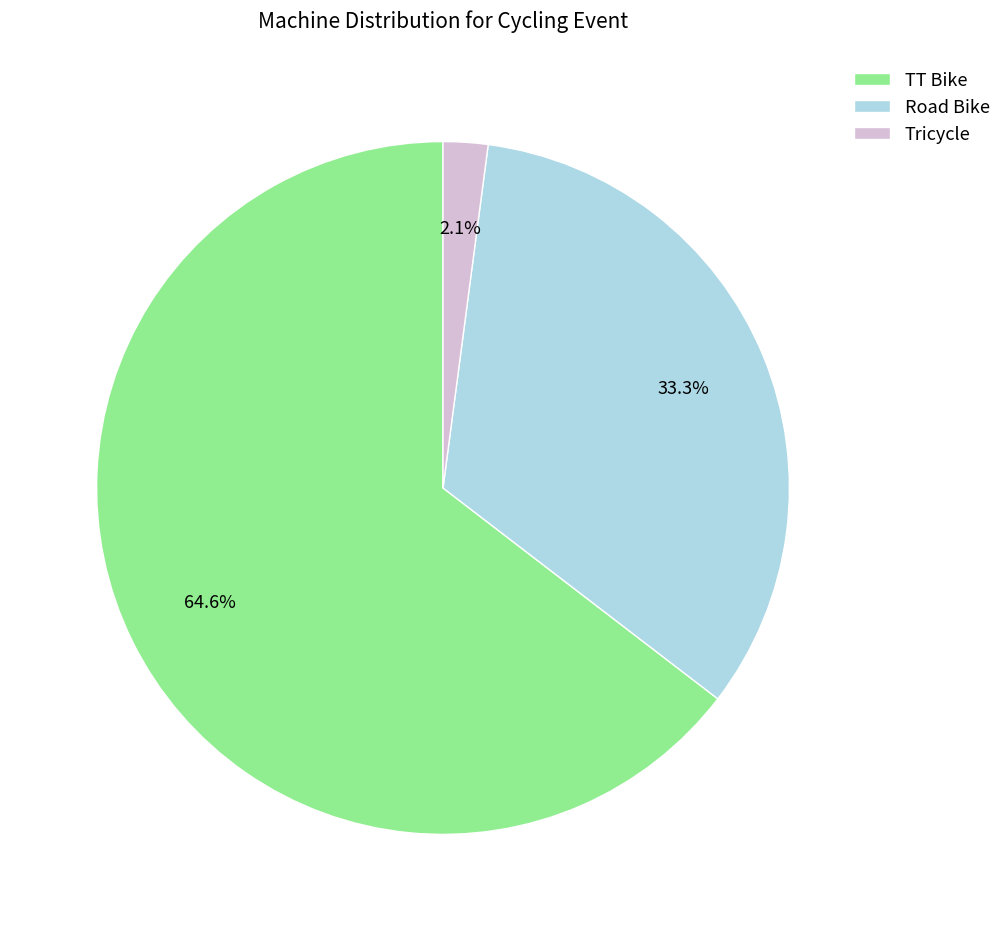

To the nearest percent, what portion does Tricycle represent?

2%